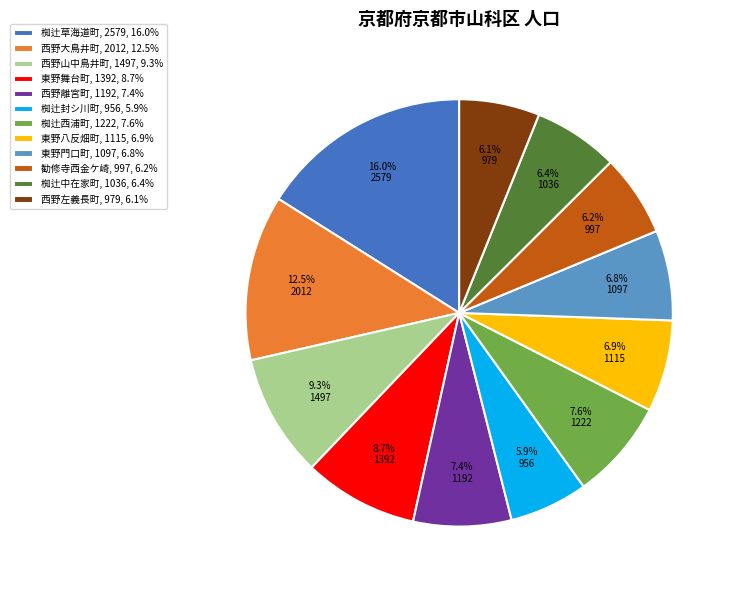

How many slices are in this pie chart?

12